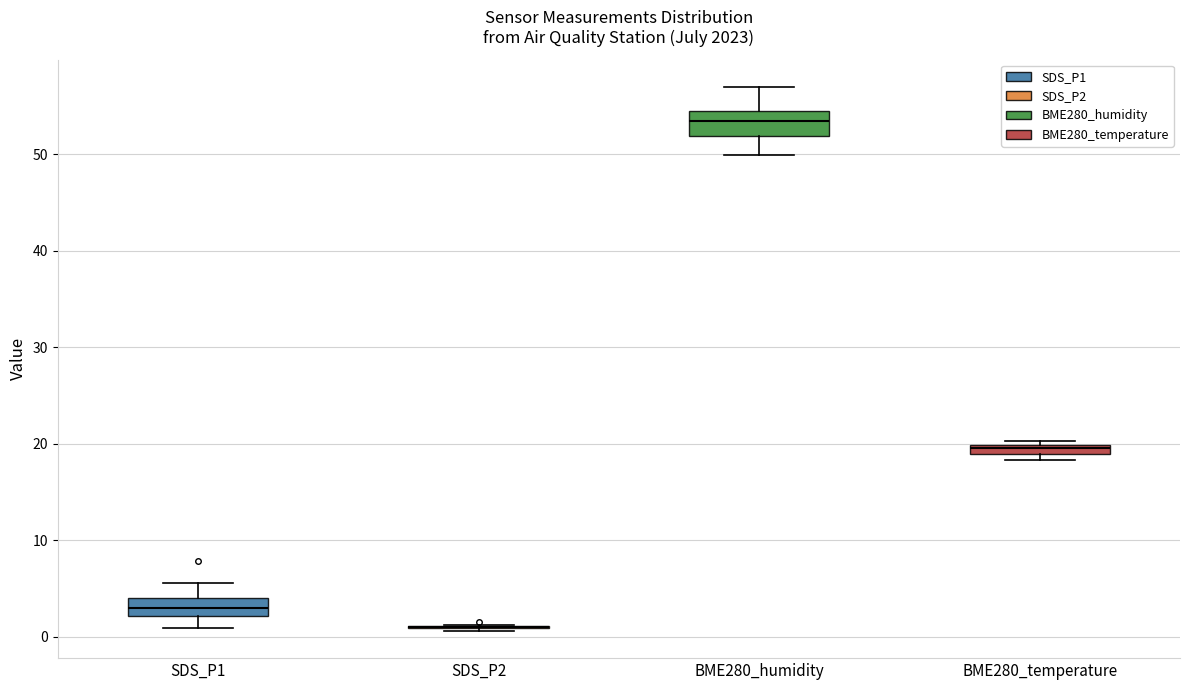

Where does the upper whisker of the box for BME280_humidity end on the y-axis? The values are not printed on the chart, so give them approximately, as read against the axis.

57